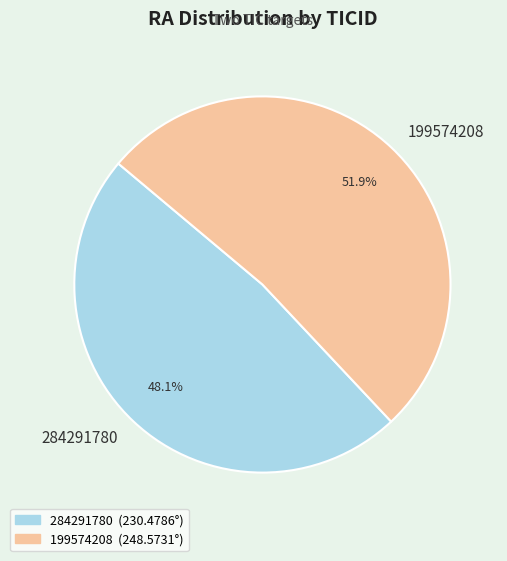

Is there a majority slice in this chart?

Yes